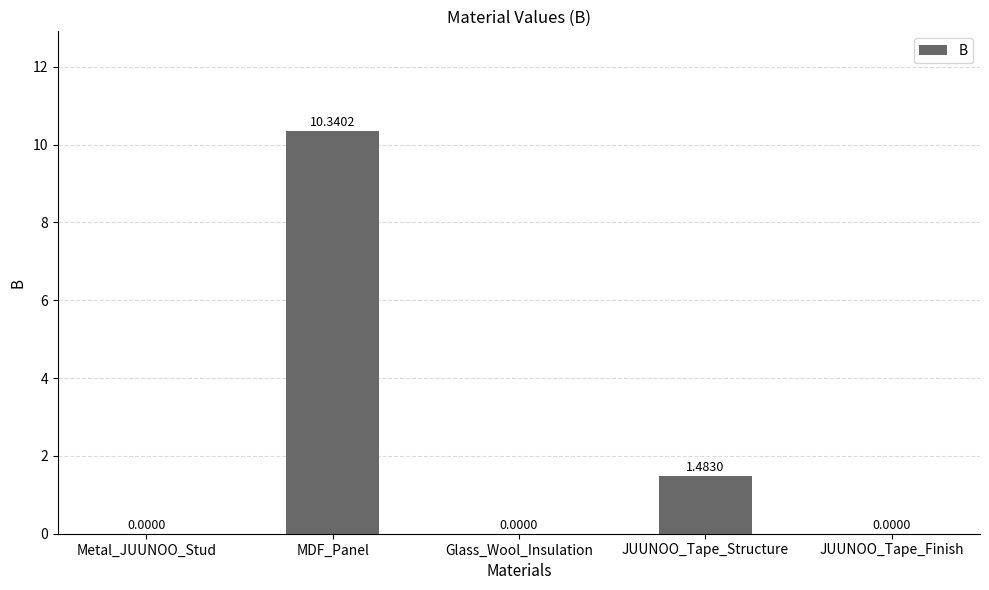

What is the greatest value displayed?

10.3